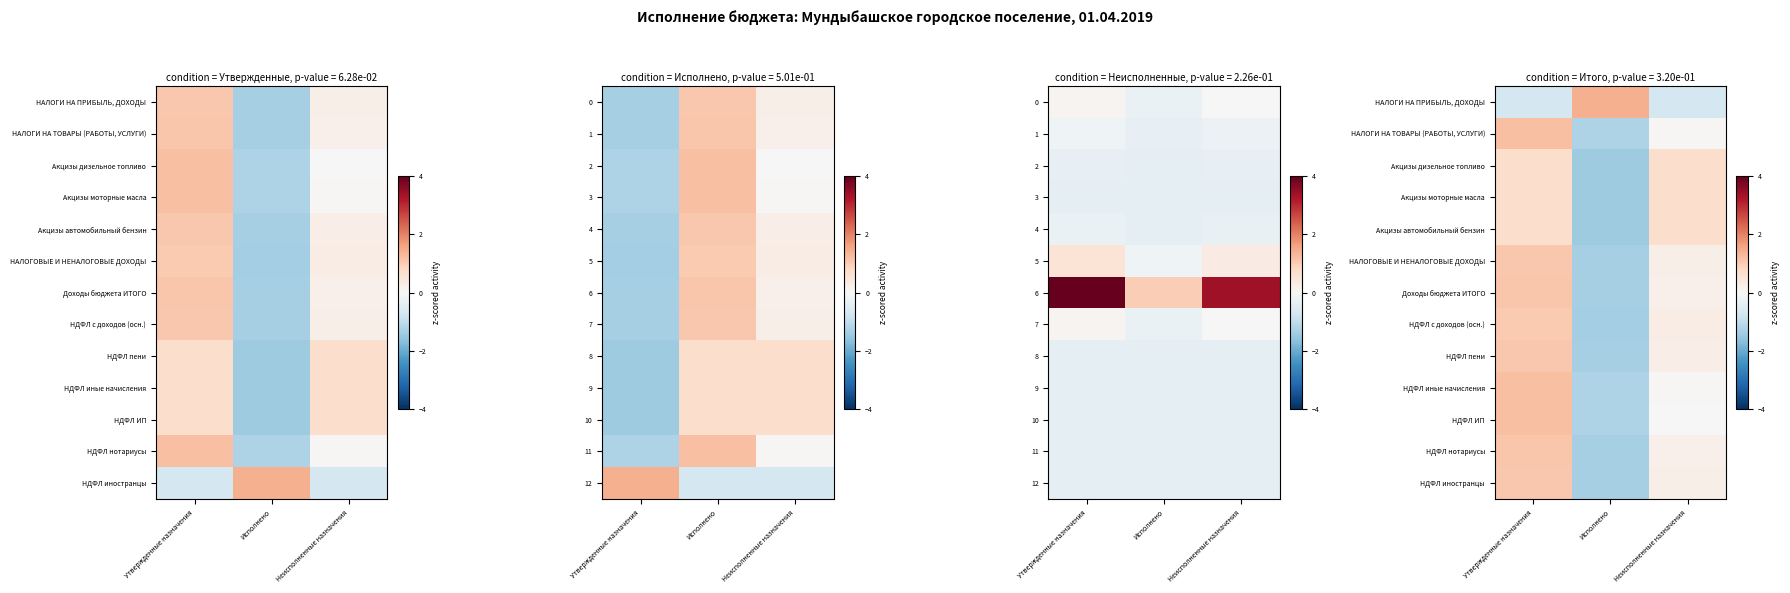

The НАЛОГОВЫЕ И НЕНАЛОГОВЫЕ ДОХОДЫ series shows 0.4 at Неисполненные назначения. True or false?

False